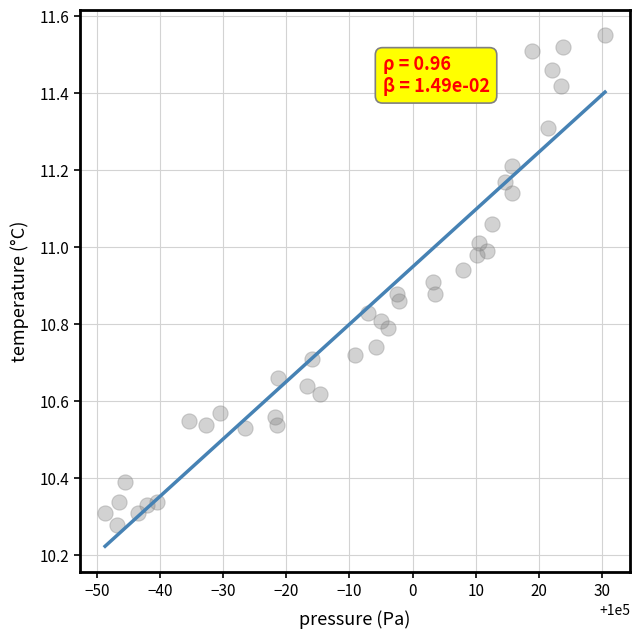

What is the range of X values (max minus min)?

79.2